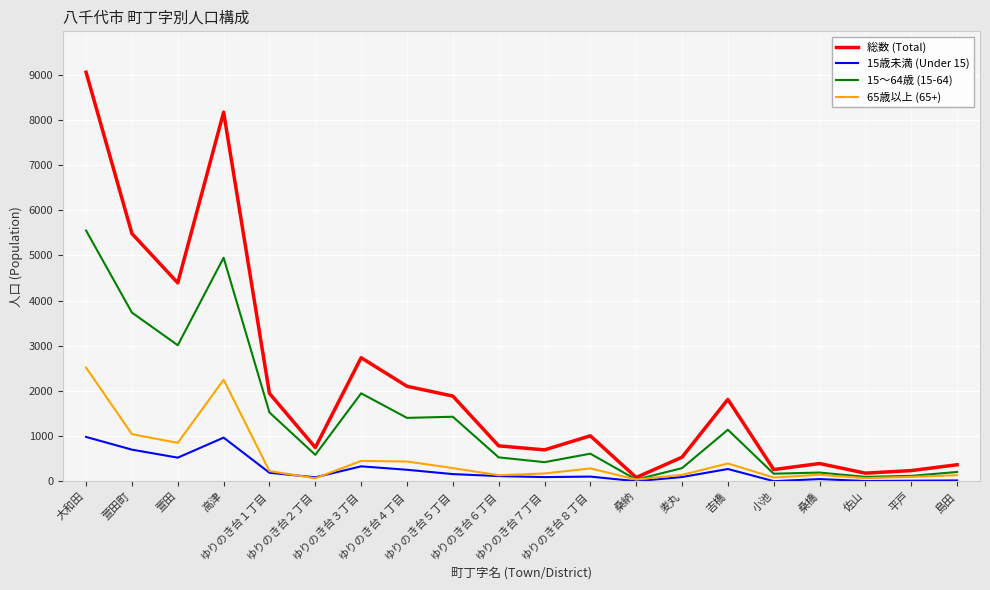

List the series in order of their peak value, highest first.

総数 (Total), 15～64歳 (15-64), 65歳以上 (65+), 15歳未満 (Under 15)